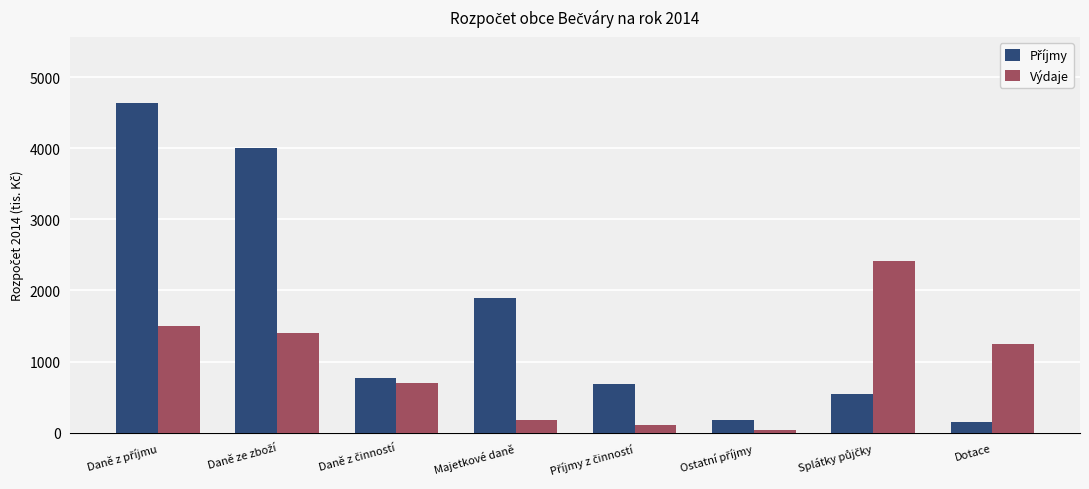

What is the spread (max minus min) of values at Dotace?

1102